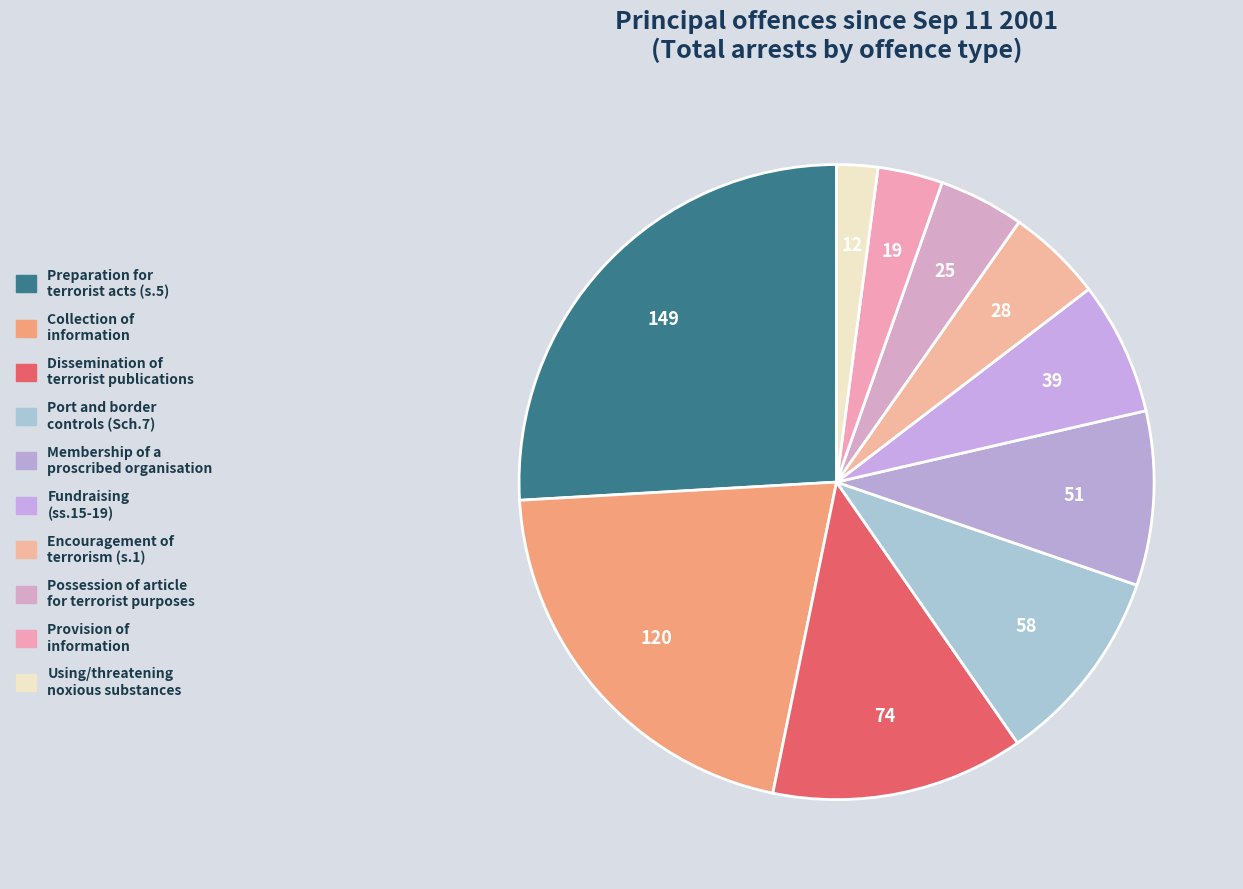

Rank the categories by value from lowest to highest.

Using or threatening to use noxious substances, Provision of information relating to a constable, Possession of an article for terrorist purposes, Encouragement of terrorism (s.1), Fundraising (ss.15-19), Membership of a proscribed organisation, Port and border controls (Sch.7), Dissemination of terrorist publications, Collection of information useful for terrorism, Preparation for terrorist acts (s.5)